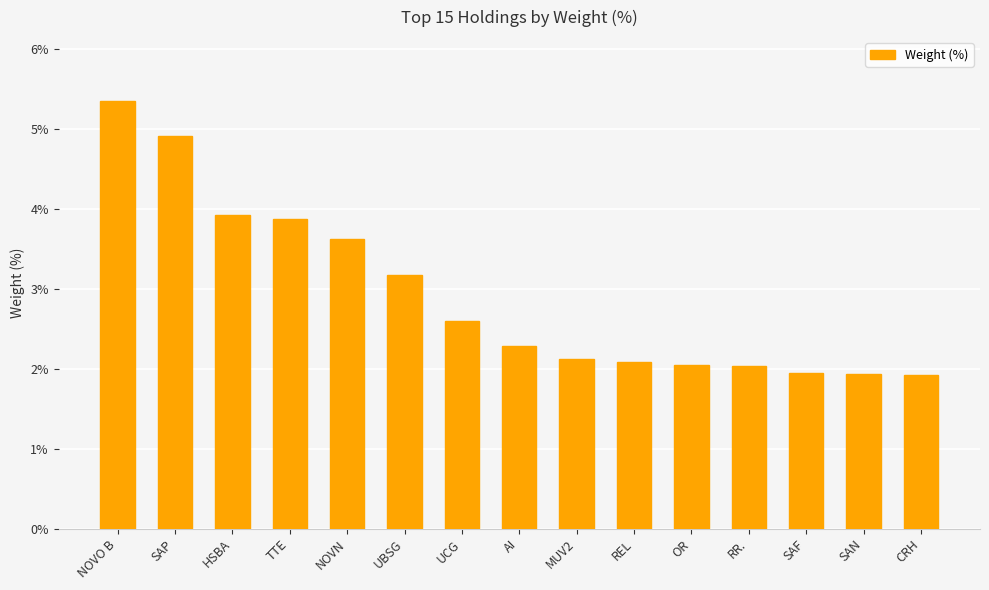

What is the label of the 7th bar from the right?

MUV2